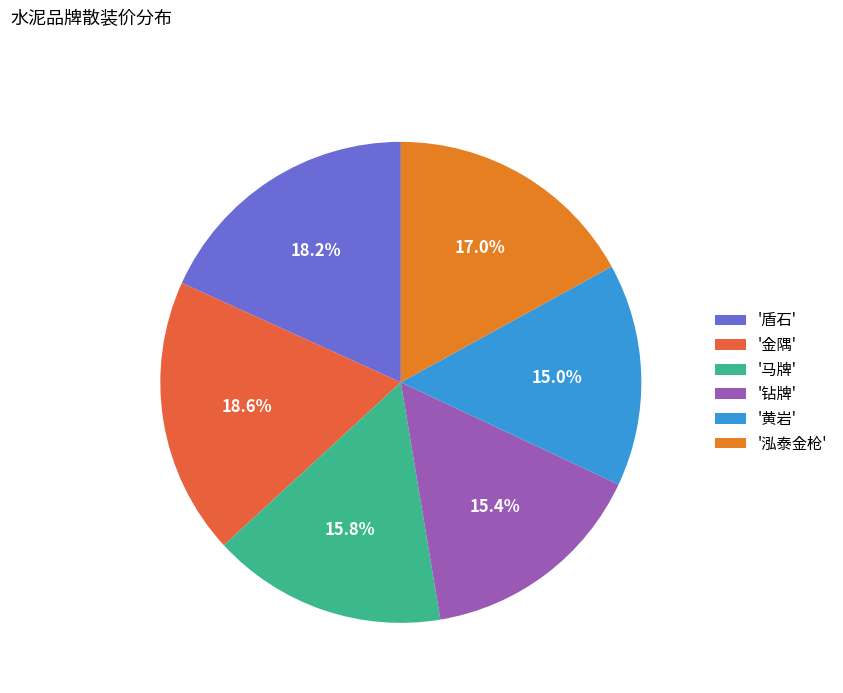

To the nearest percent, what is the average slice percentage?

17%